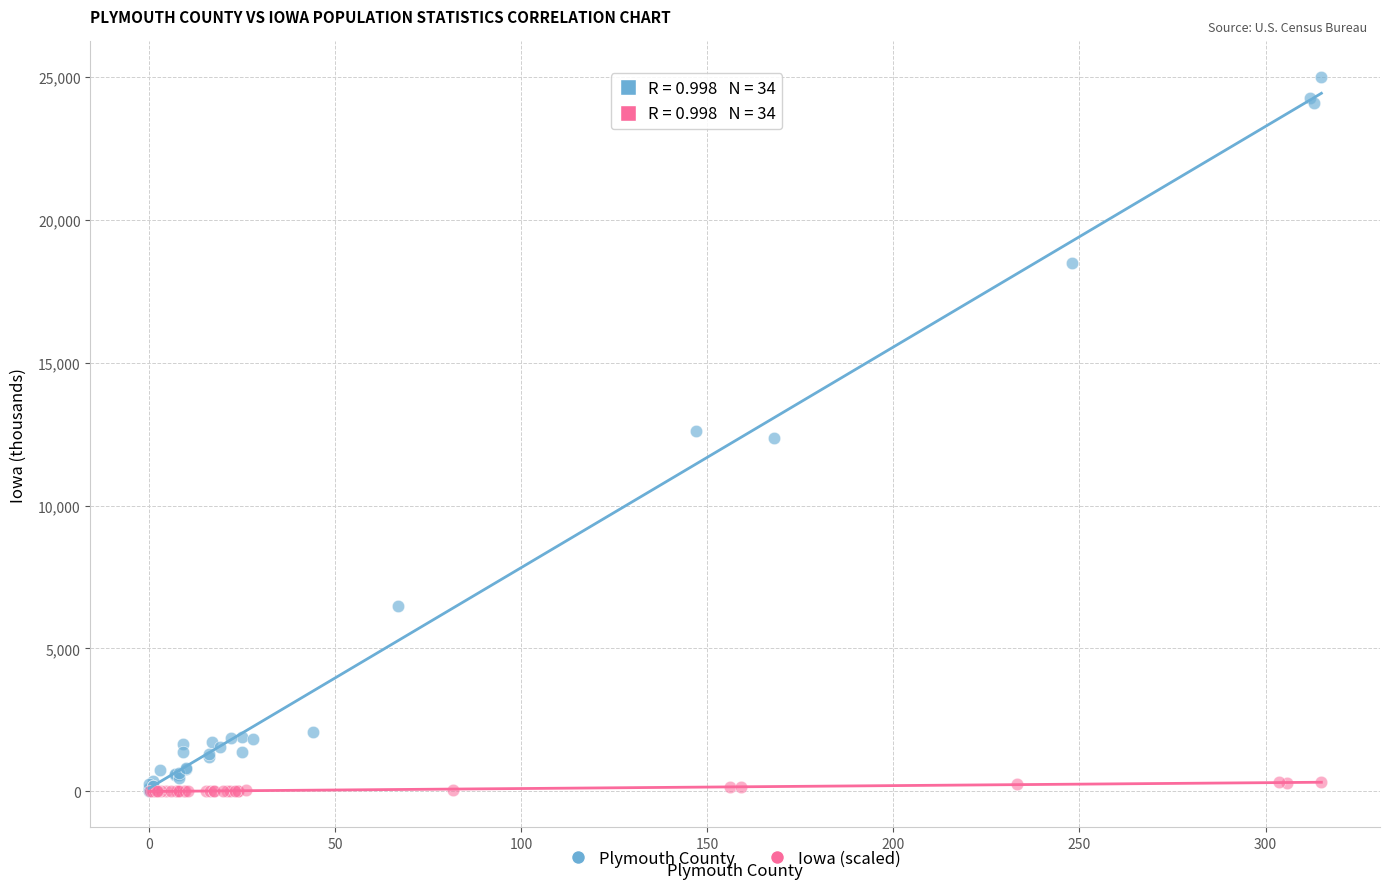

Which series has the widest spread of Y values?

Plymouth County